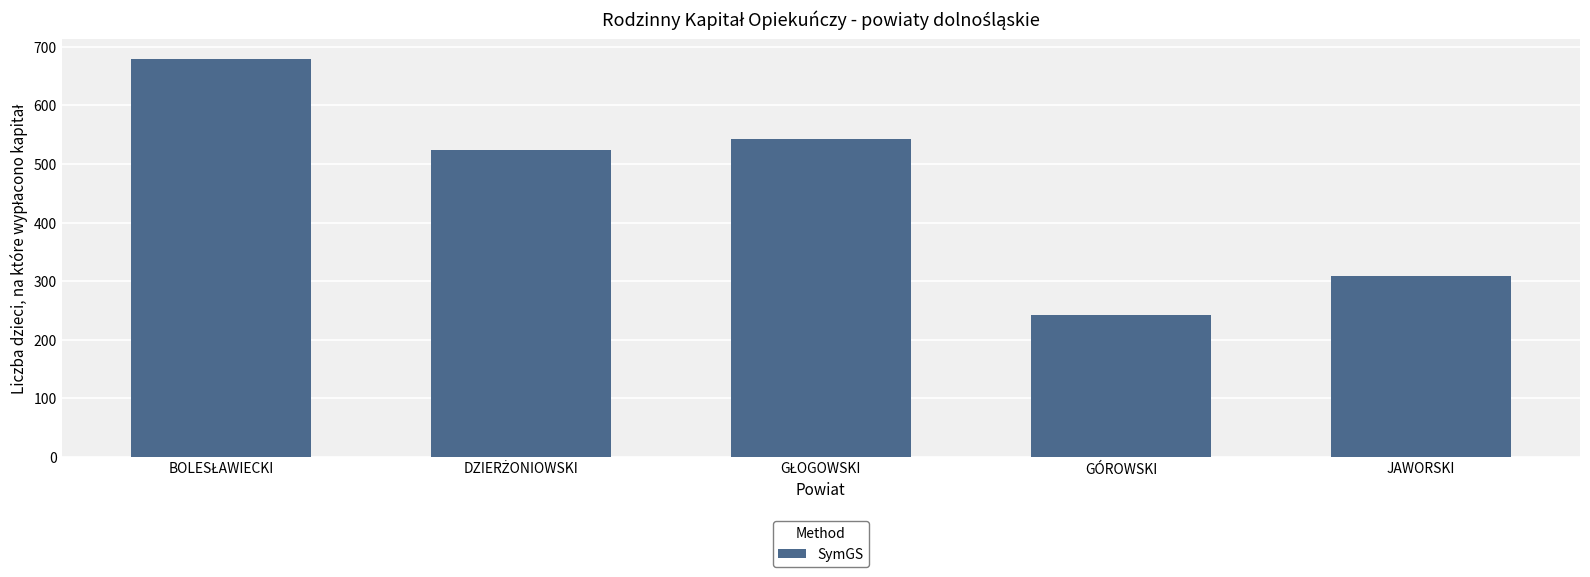

How many bars are there in total?

5